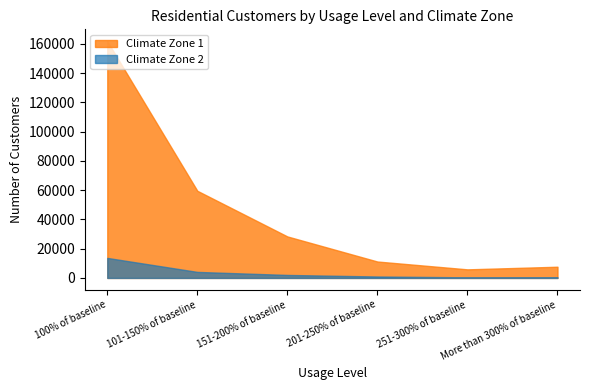

Which category has the lowest value in the Climate Zone 1 series?

251-300% of baseline